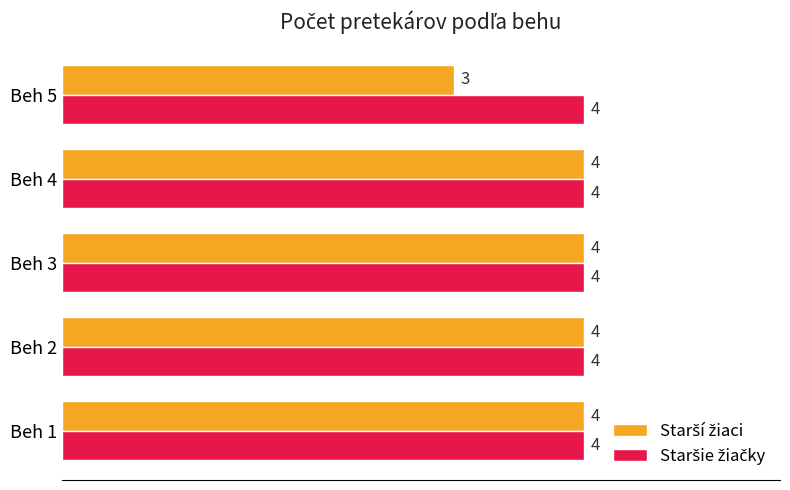

What is the maximum value shown in the chart?

4